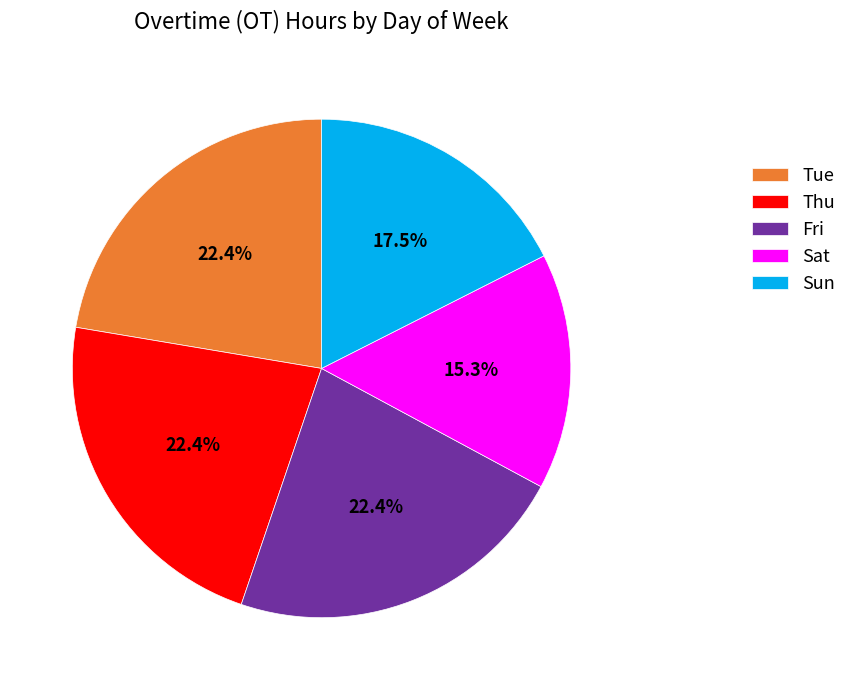

The Thu slice represents 10% of the pie. True or false?

False